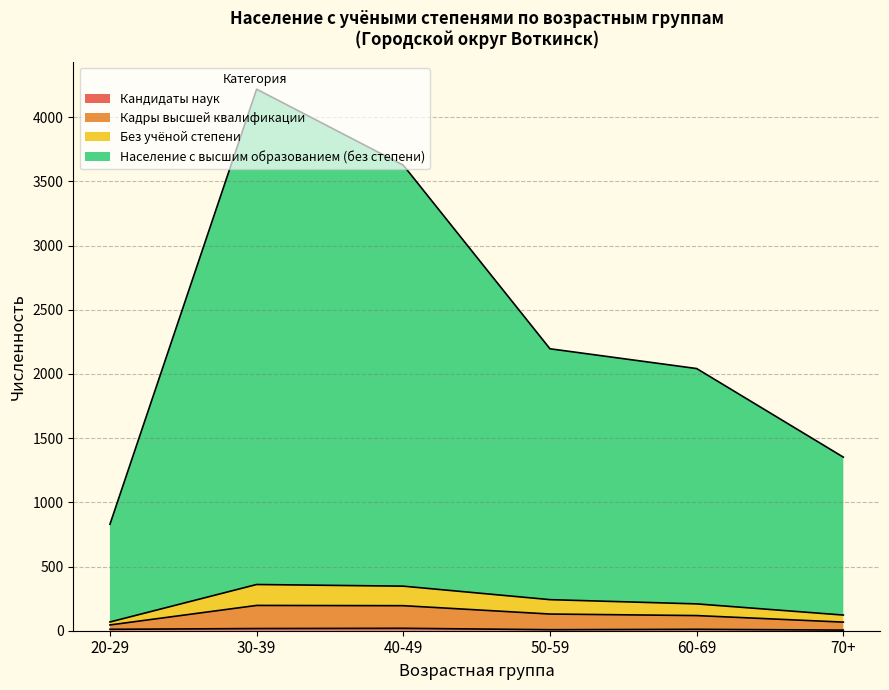

Reading right to left, list all the values displayed in this chart.

Кандидаты наук: 5	11	8	19	17	11
Кадры высшей квалификации: 122	209	242	347	360	68
Без учёной степени: 67	118	130	195	197	45
Население с высшим образованием (без степени): 1352	2042	2196	3626	4218	829